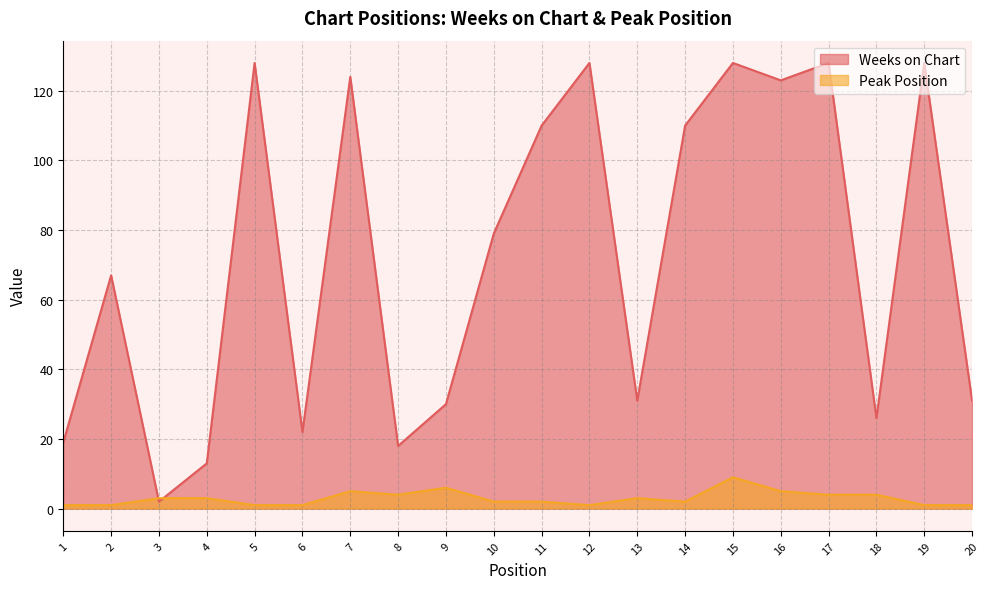

True or false: Weeks on Chart has more than 1 points higher than both neighbors.

True